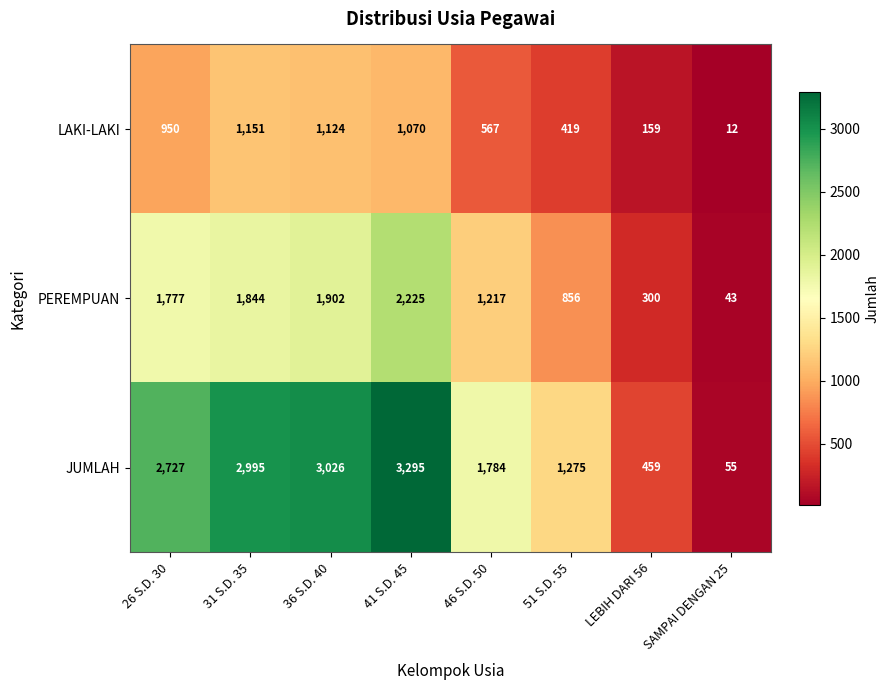

At which category is the sum across all series the highest?

41 S.D. 45